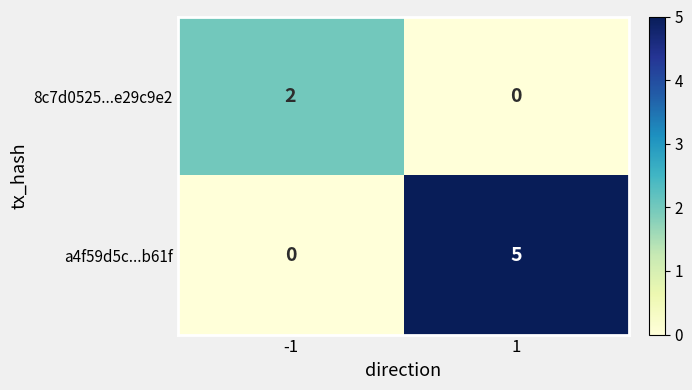

Is it true that 8c7d0525...e29c9e2 equals 1 at 1?

False